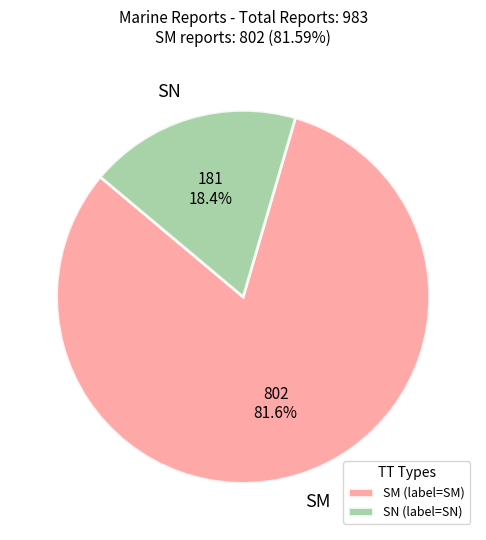

Is there a majority slice in this chart?

Yes